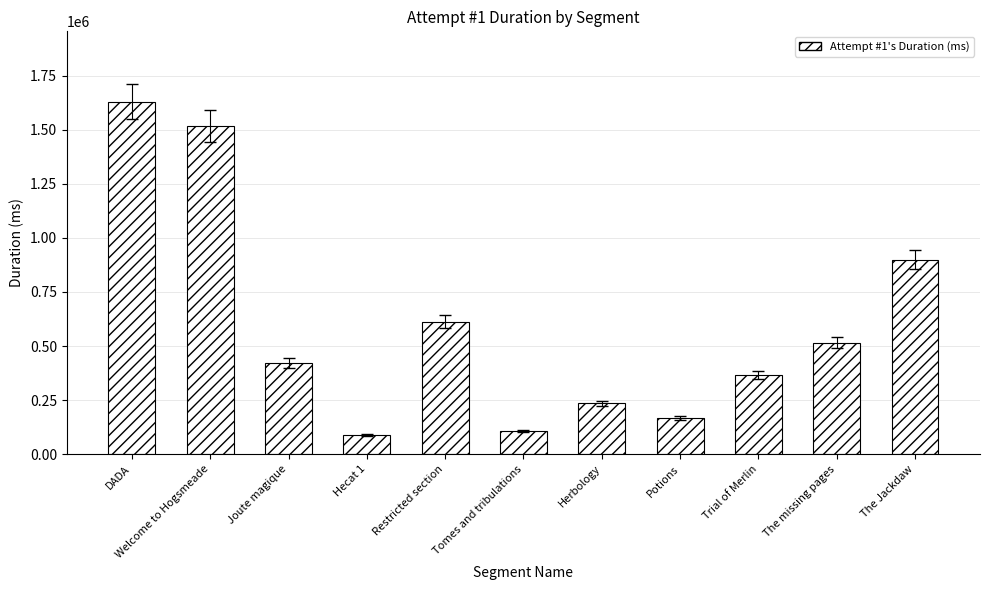

Where does the data first go above 421829?

DADA